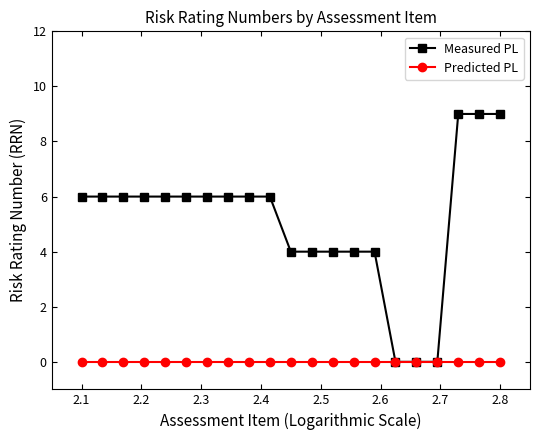

Which series has the widest spread of values?

Measured PL